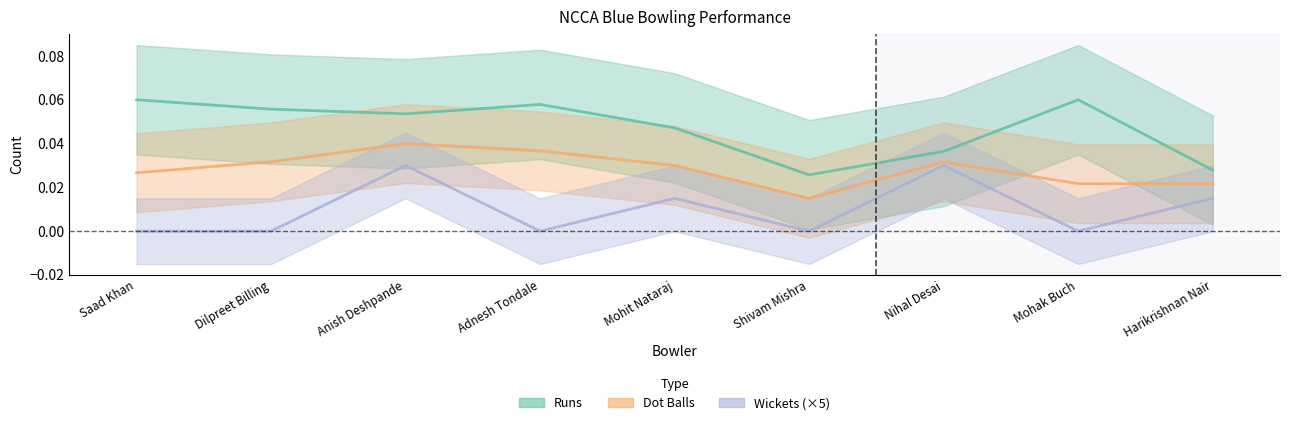

Which series changed the most between Adnesh Tondale and Harikrishnan Nair?

Runs